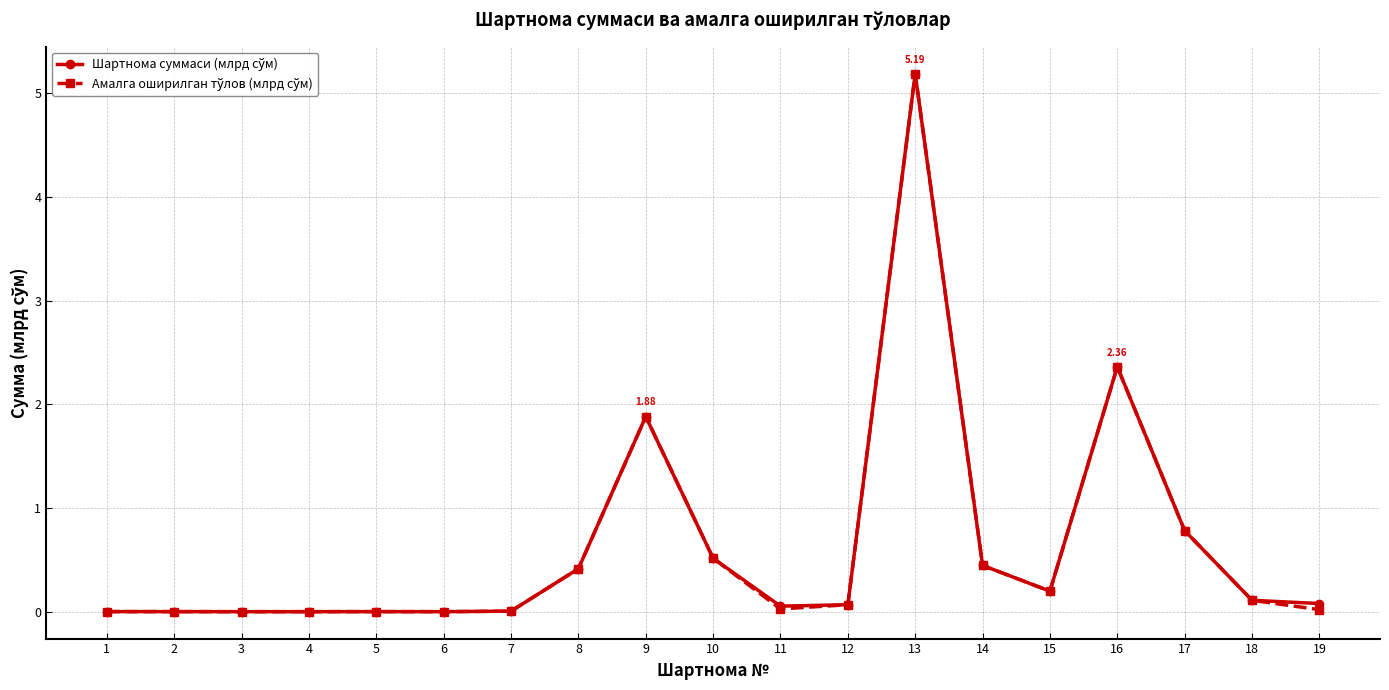

What is the greatest value displayed?

5.2